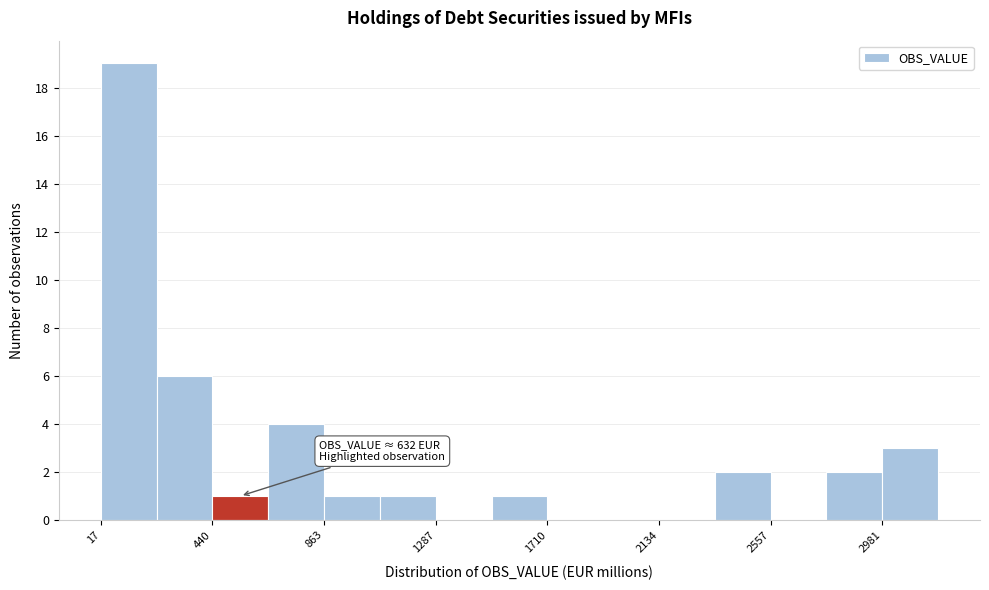

Which range on the x-axis has the tallest bar?

0 to 250